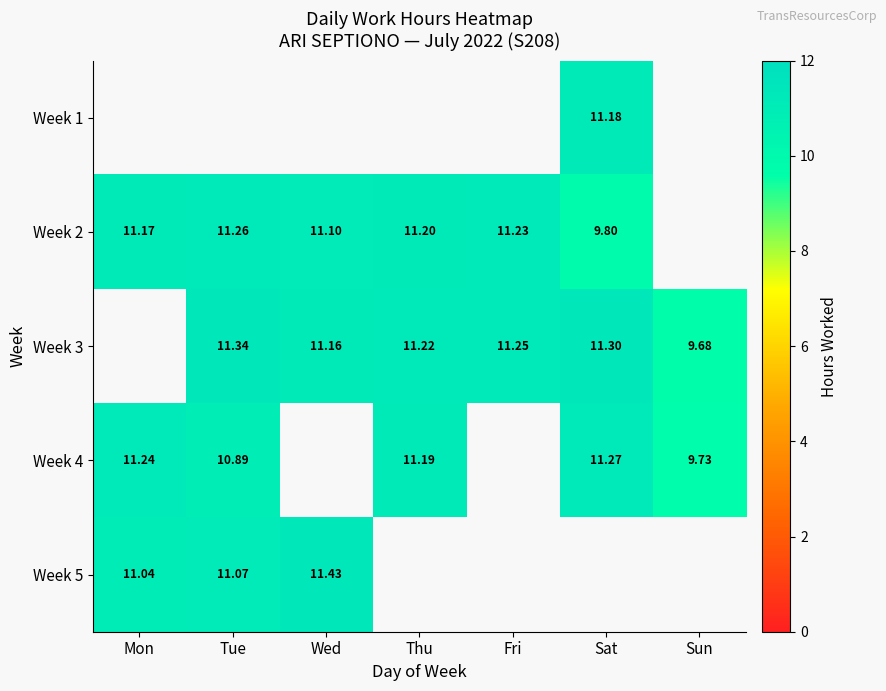

How many positive values does the Week 2 series have?

6